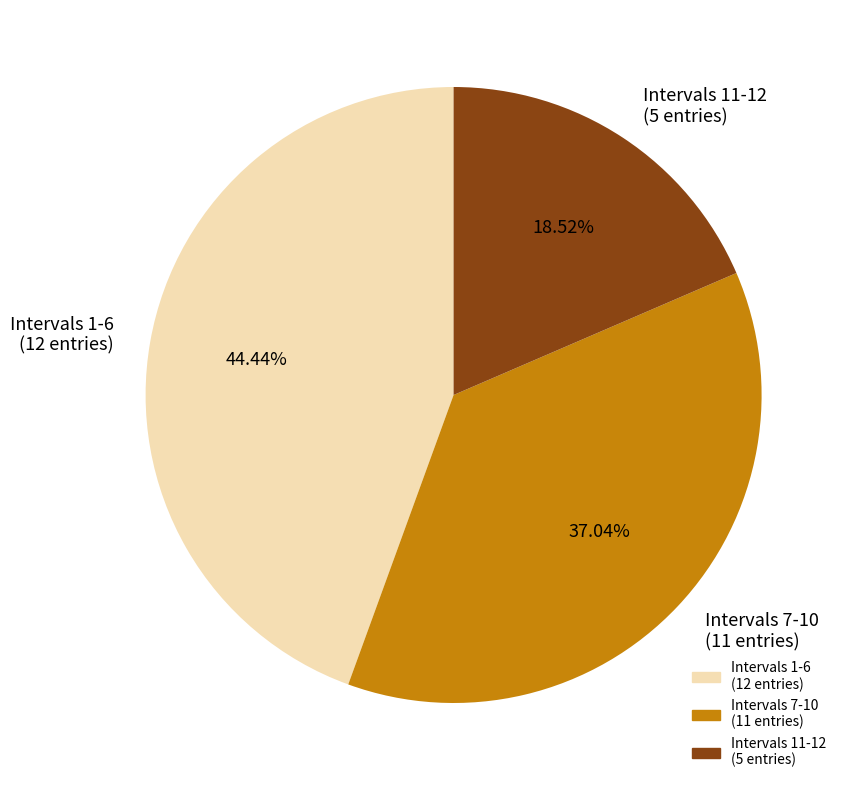

Approximately how many times larger is the value at Intervals 11-12 (5 entries) compared to Intervals 7-10 (11 entries)?

0.5